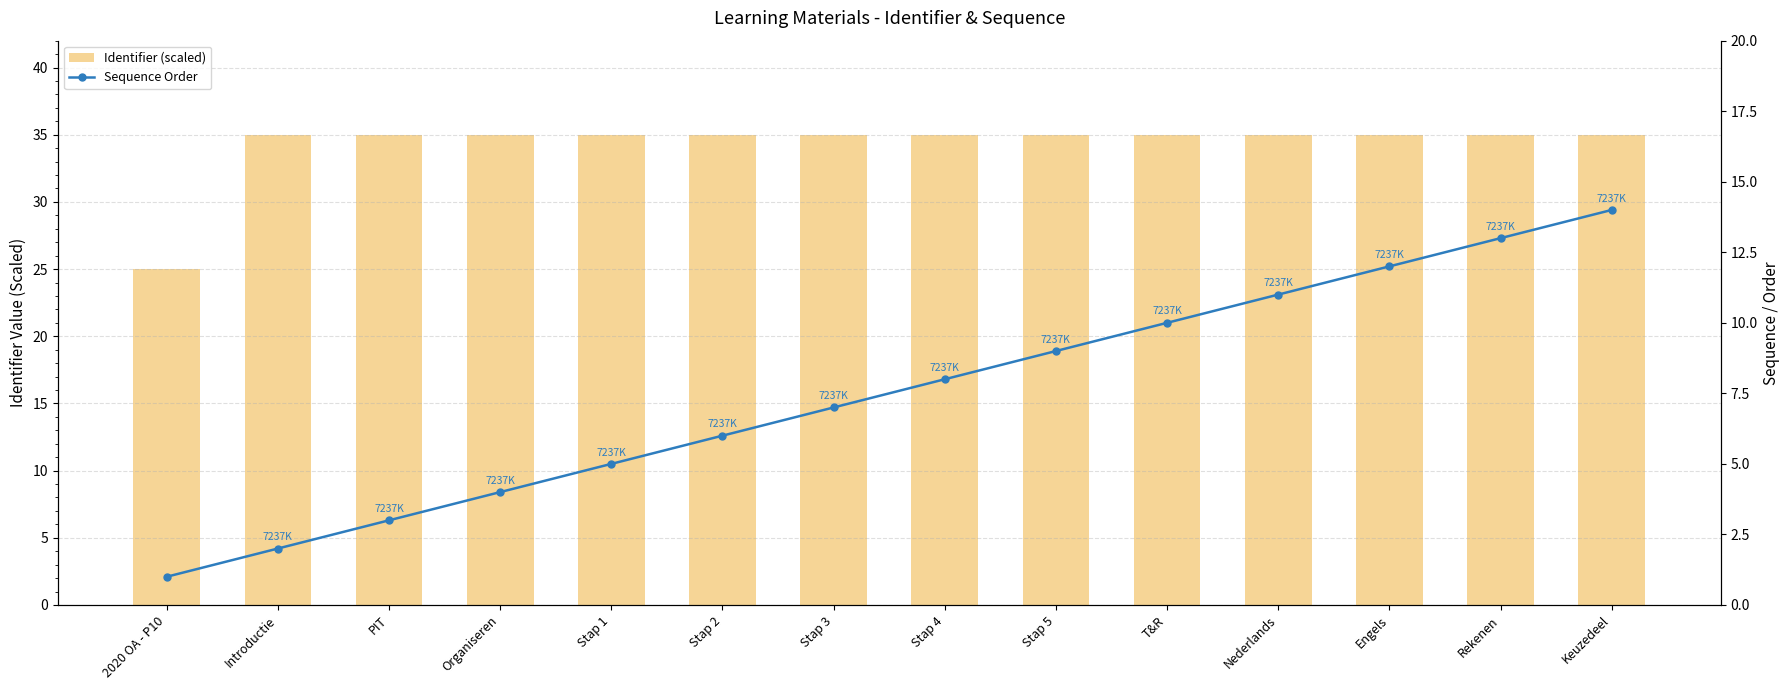

Reading left to right, extract all data points from this chart.

Identifier (scaled): 2020 OA - P10=25.0	Introductie=35.0	PIT=35.0	Organiseren=35.0	Stap 1=35.0	Stap 2=35.0	Stap 3=35.0	Stap 4=35.0	Stap 5=35.0	T&R=35.0	Nederlands=35.0	Engels=35.0	Rekenen=35.0	Keuzedeel=35.0
Sequence Order: 2020 OA - P10=1.0	Introductie=2.0	PIT=3.0	Organiseren=4.0	Stap 1=5.0	Stap 2=6.0	Stap 3=7.0	Stap 4=8.0	Stap 5=9.0	T&R=10.0	Nederlands=11.0	Engels=12.0	Rekenen=13.0	Keuzedeel=14.0